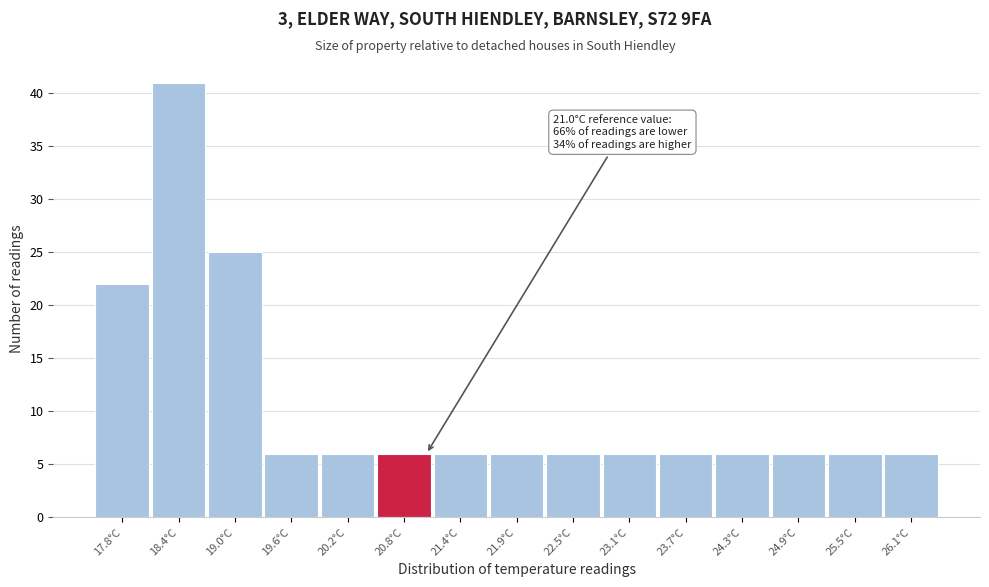

Over which range of the x-axis is the bar tallest?

18.1 to 18.7